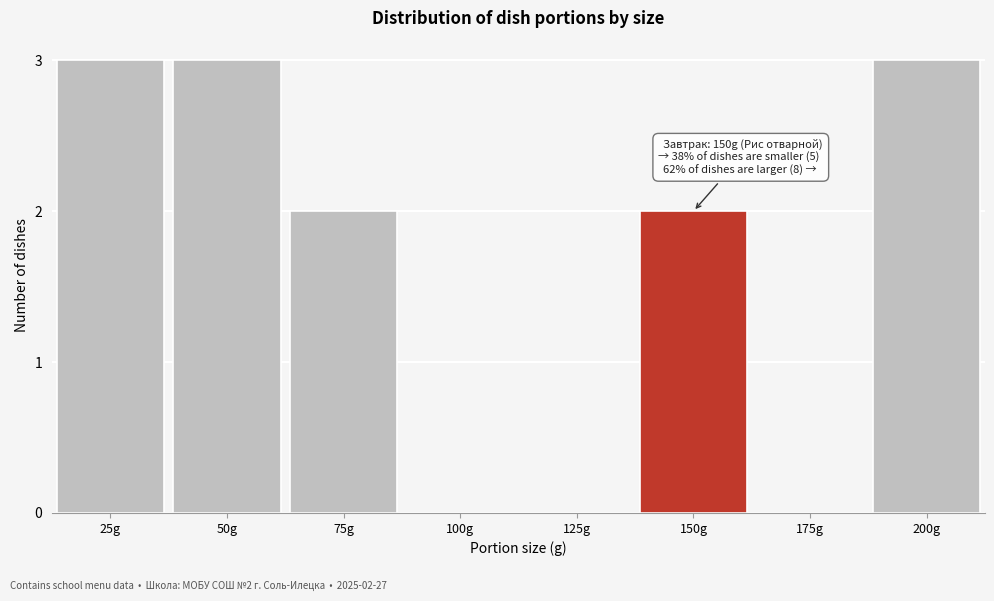

Reading left to right, extract all data points from this chart.

25g=3	50g=3	75g=2	100g=0	125g=0	150g=2	175g=0	200g=3